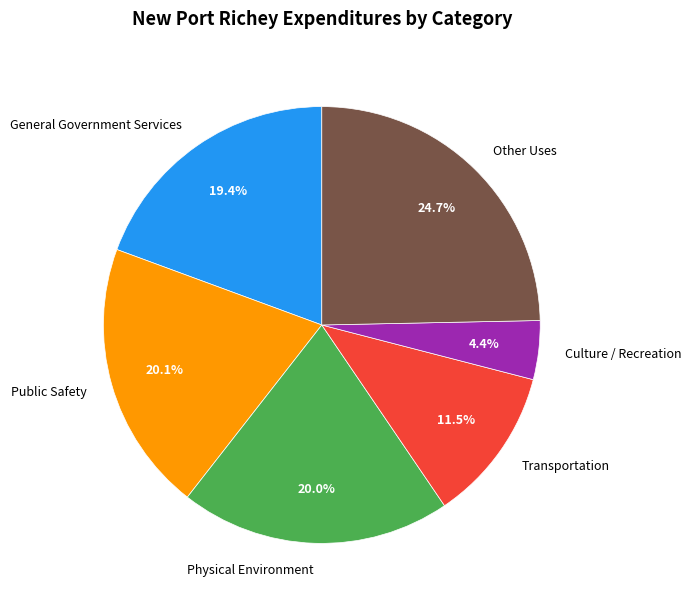

Does General Government Services represent more than half of the total?

No